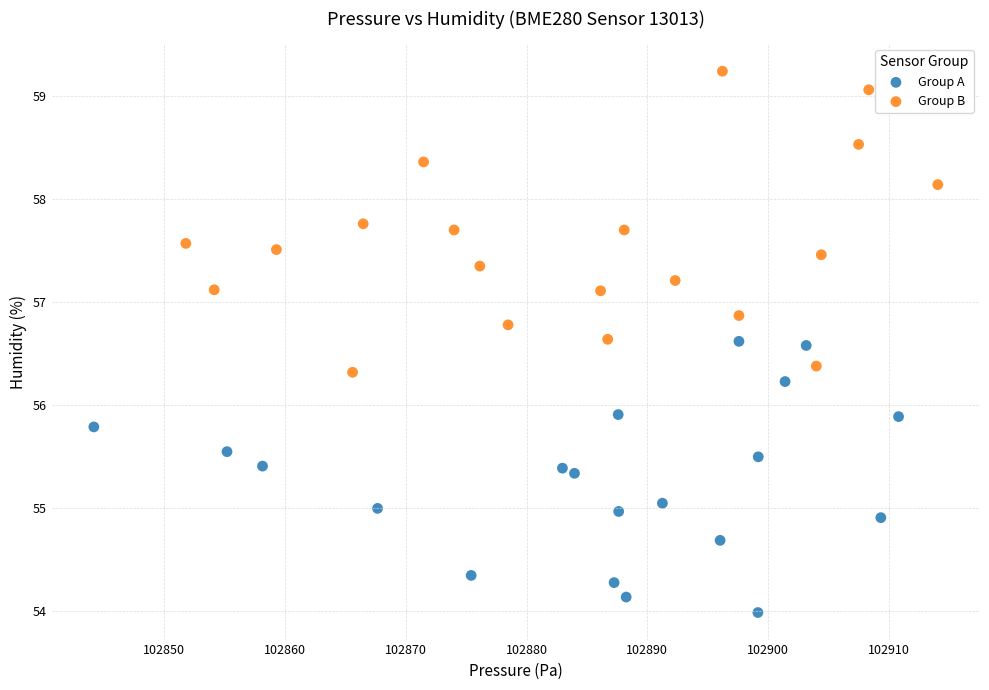

Which series has the widest spread of Y values?

Group B